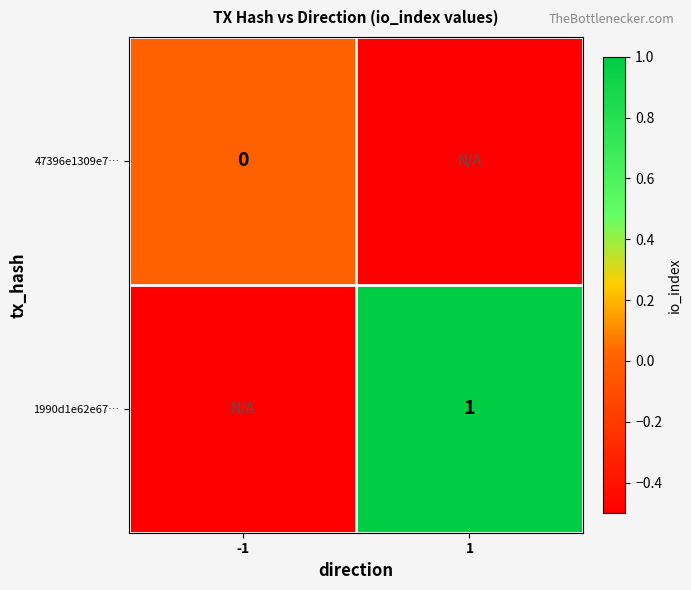

Is it true that 1990d1e62e67… equals 1.0 at 1?

True